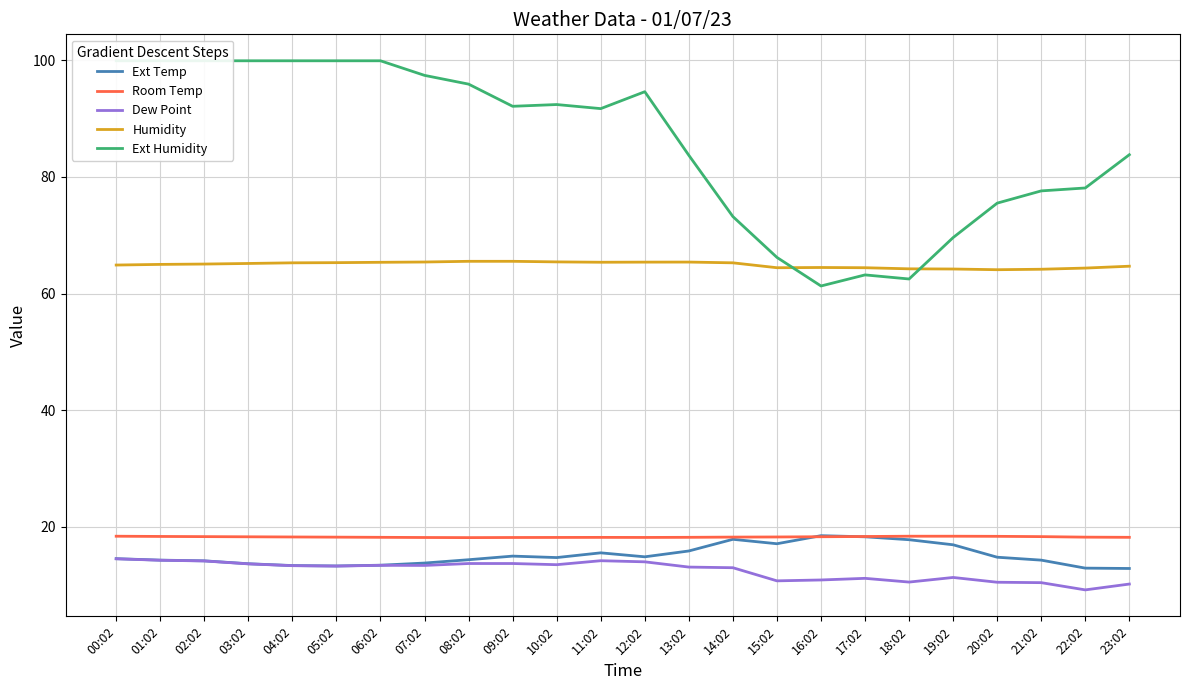

Does the chart have visible grid lines?

Yes